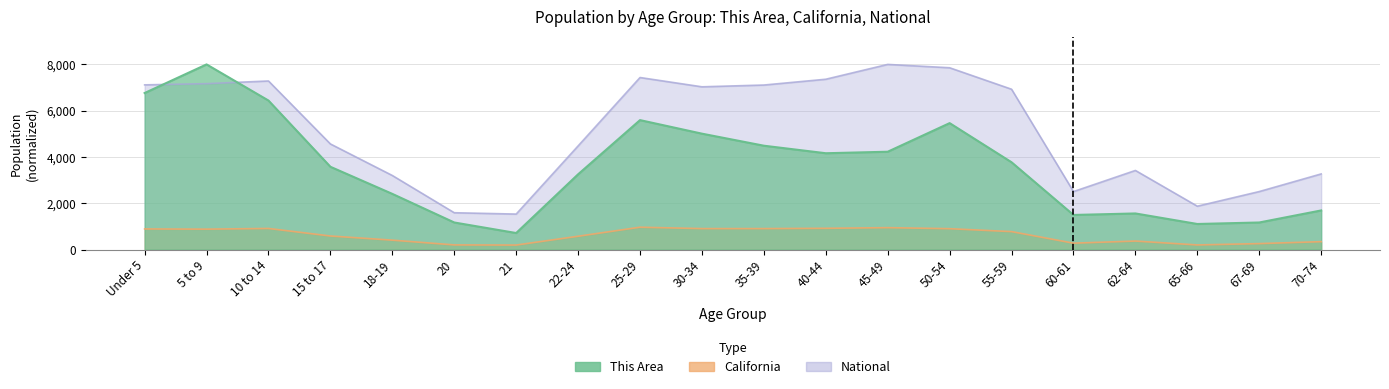

How many lines are shown in the chart?

3